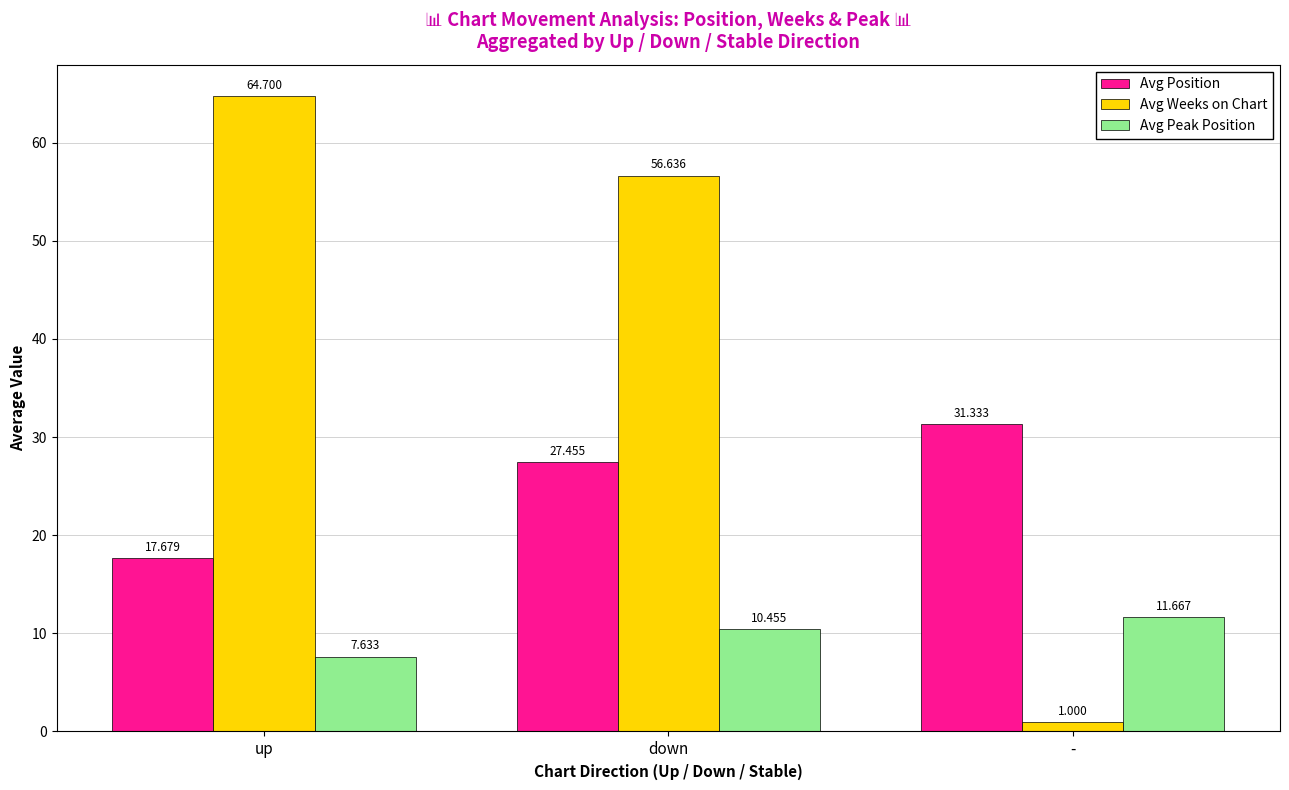

At how many categories does at least one series exceed 18?

3